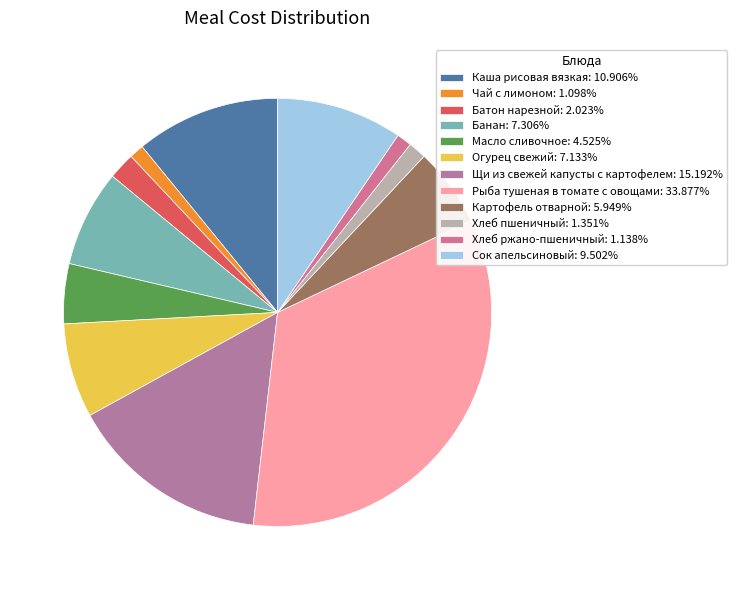

To the nearest percent, what is the average slice percentage?

8%